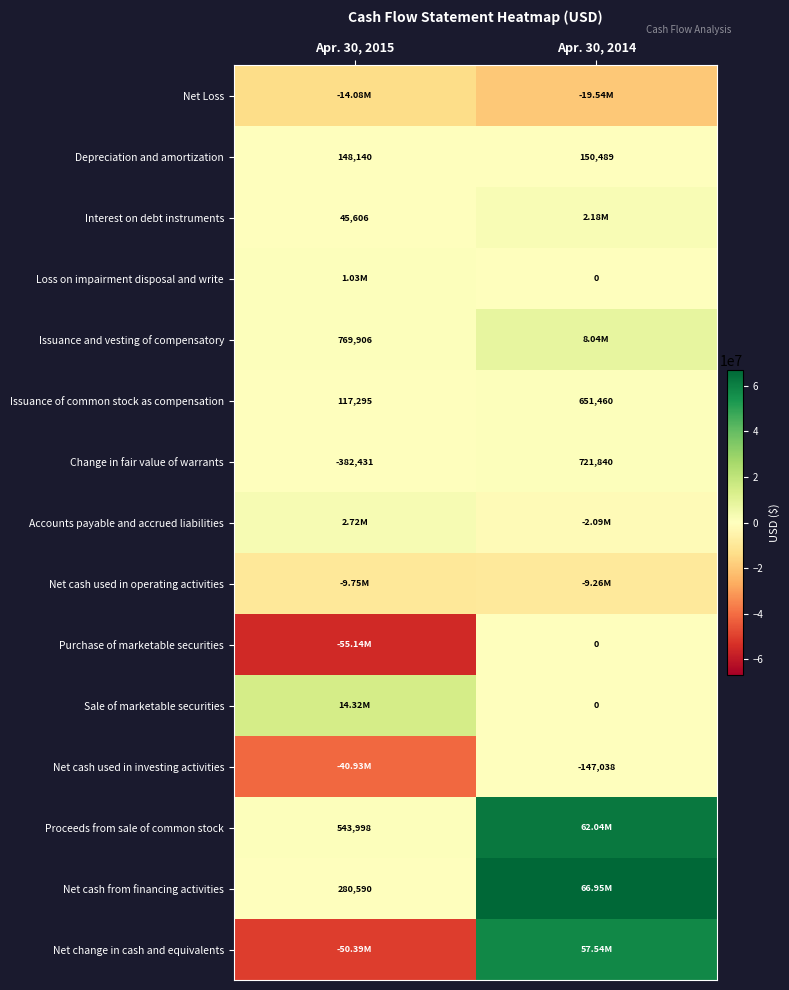

What is the sum of the Depreciation and amortization values at Apr. 30, 2014 and Apr. 30, 2015?

298629